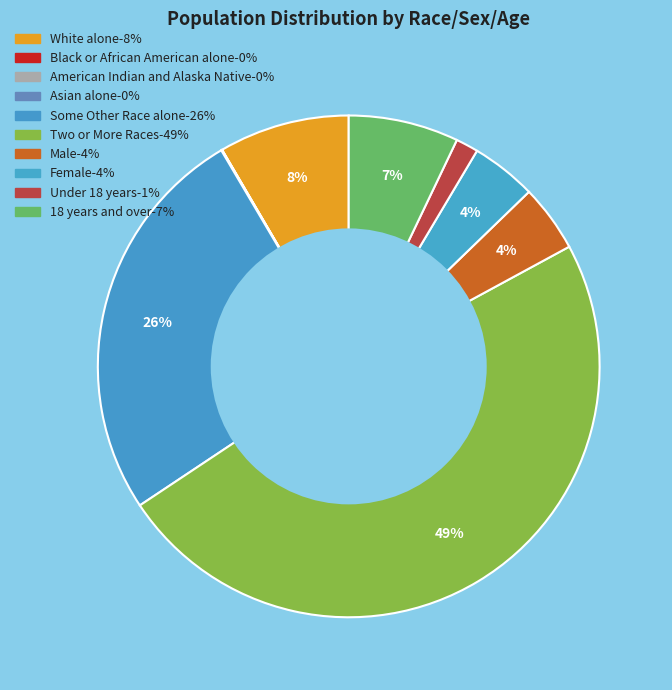

Combined, what portion of the pie is Black or African American alone and Female?

3.8%